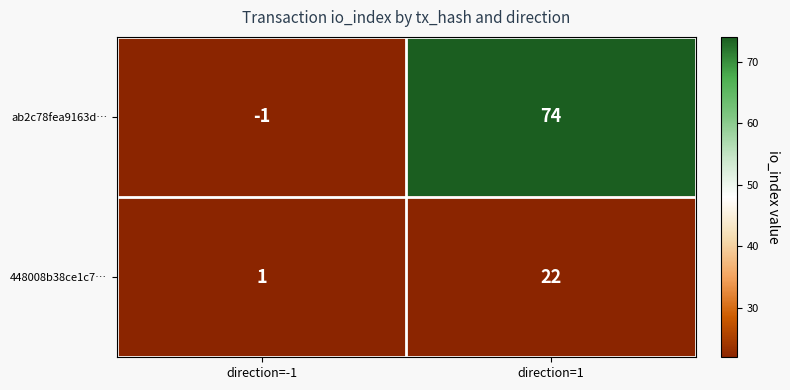

Between direction=-1 and direction=1, which series saw the biggest shift?

ab2c78fea9163d…